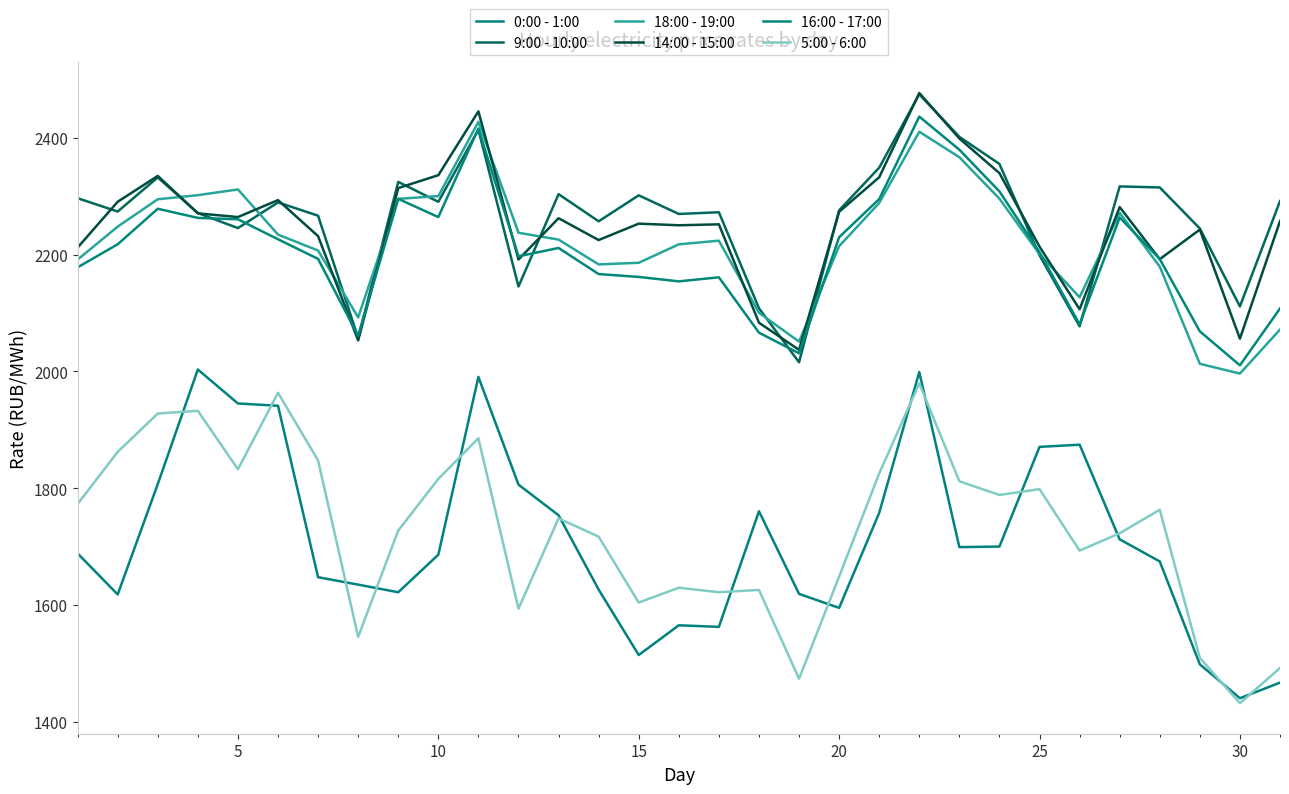

Which series has the largest range (max minus min)?

0:00 - 1:00